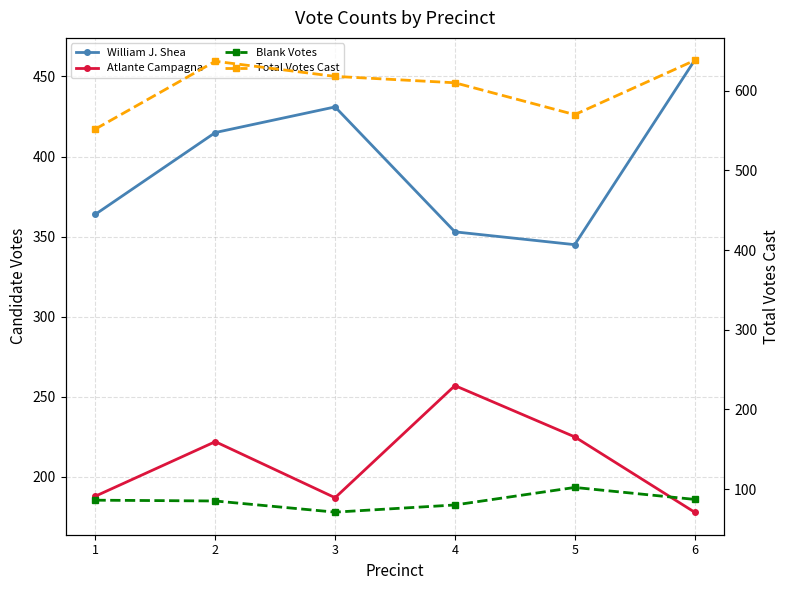

Which series has the widest spread of values?

William J. Shea